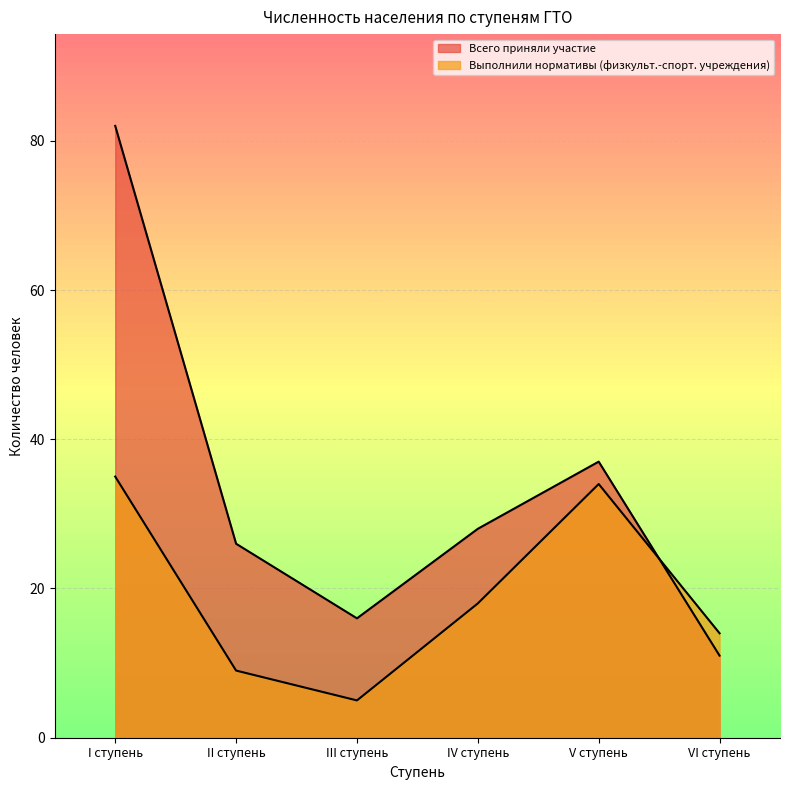

Read the Всего приняли участие value at I ступень, to the nearest 10.

80